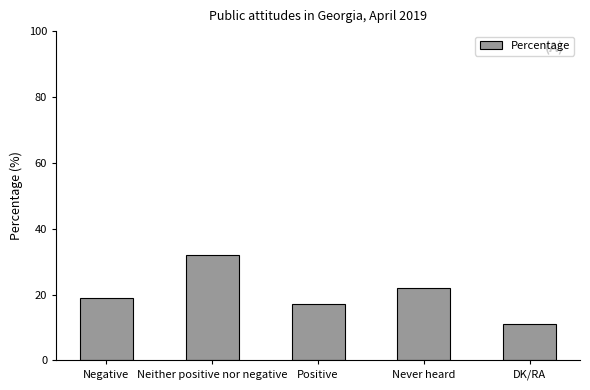

Which has a higher value, Neither positive nor negative or Never heard?

Neither positive nor negative